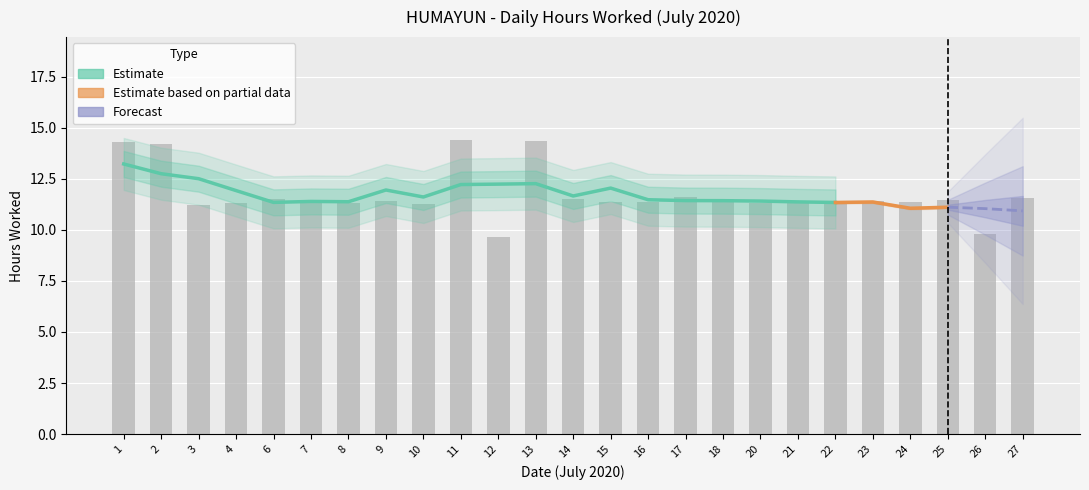

What is the minimum value shown in the chart?

9.7